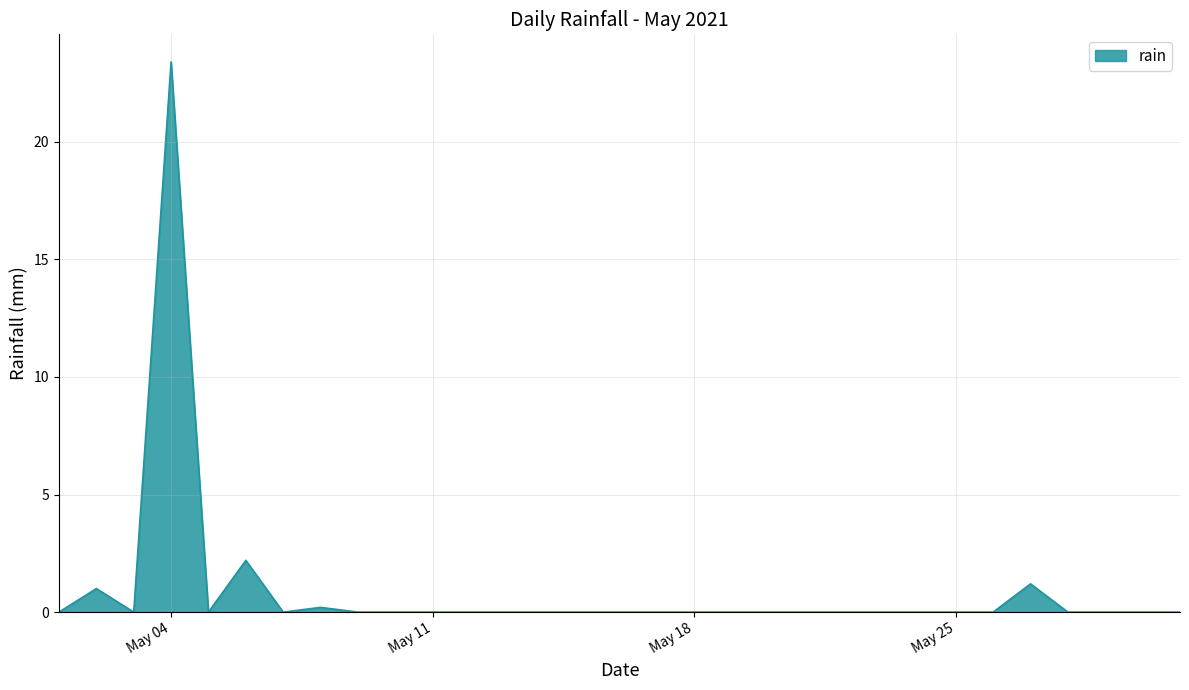

What is the greatest value displayed?

23.4